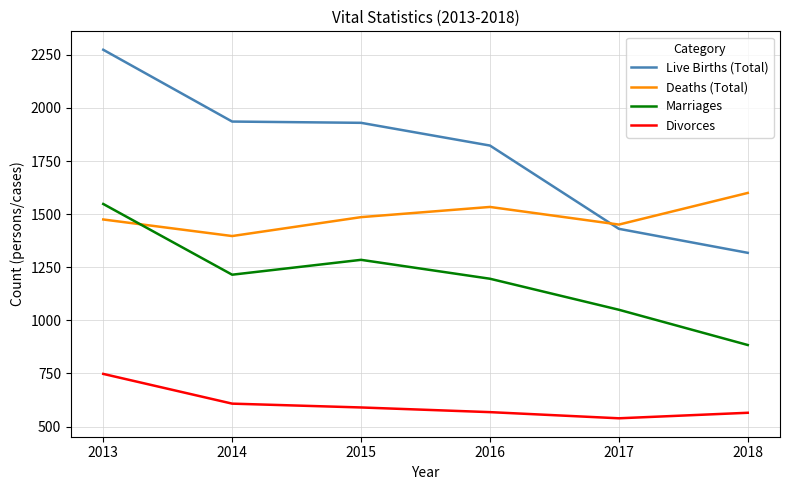

What is the difference between the maximum and minimum values in the Marriages series?

664